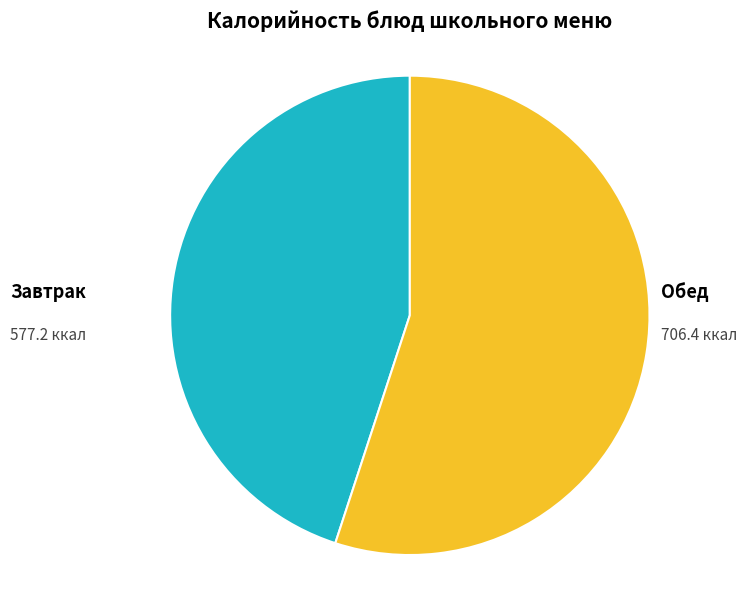

What is the largest slice in the pie chart?

Обед